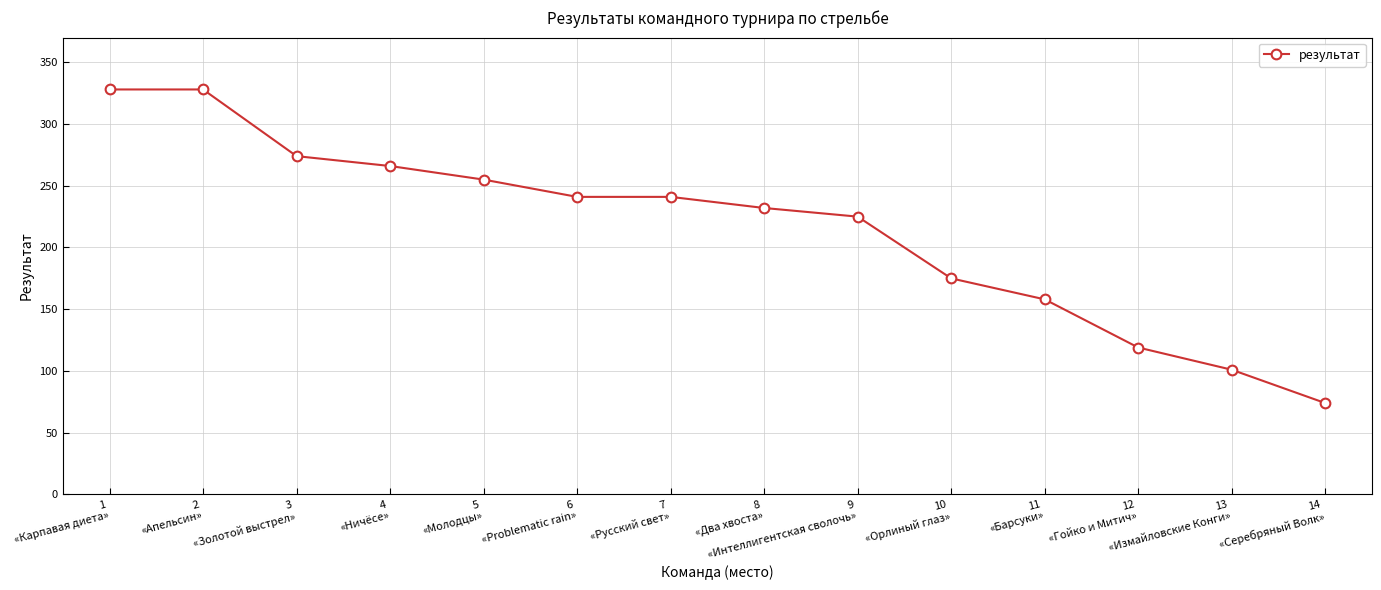

What is the sum of all values?

3017